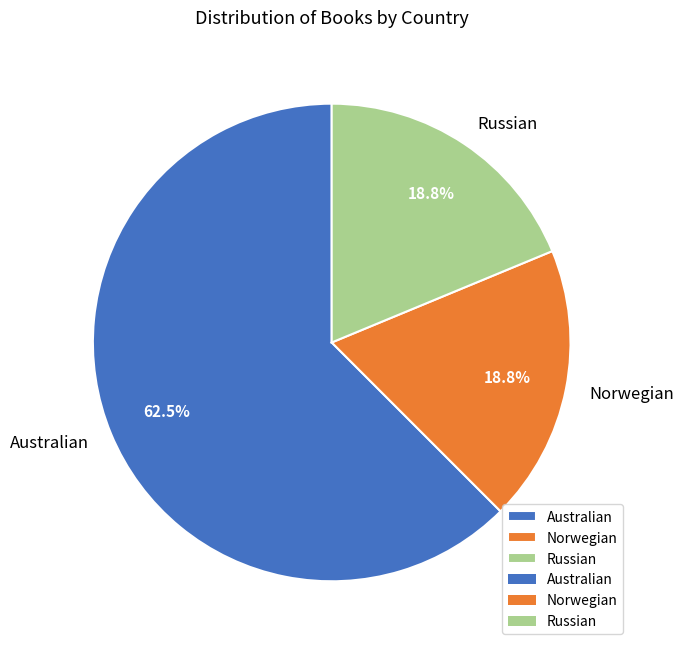

Is Norwegian the majority of the pie?

No